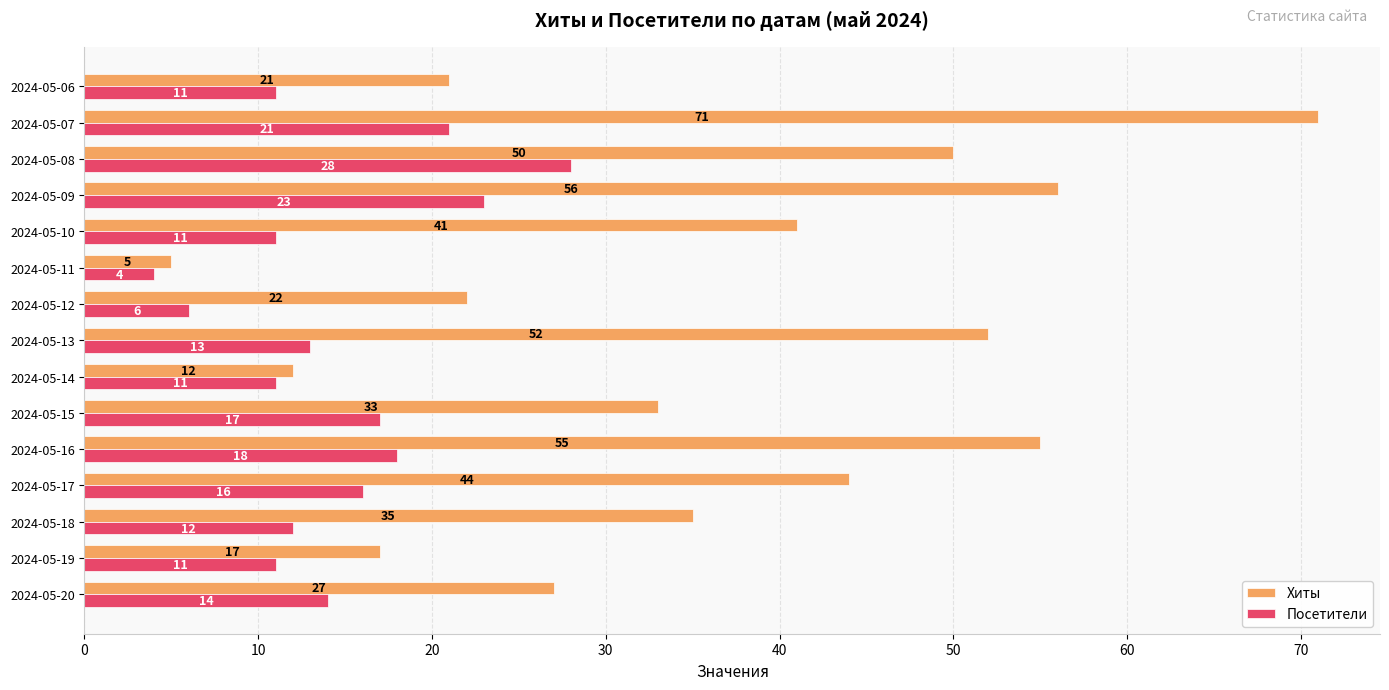

What is the difference between the maximum and minimum values in the Посетители series?

24